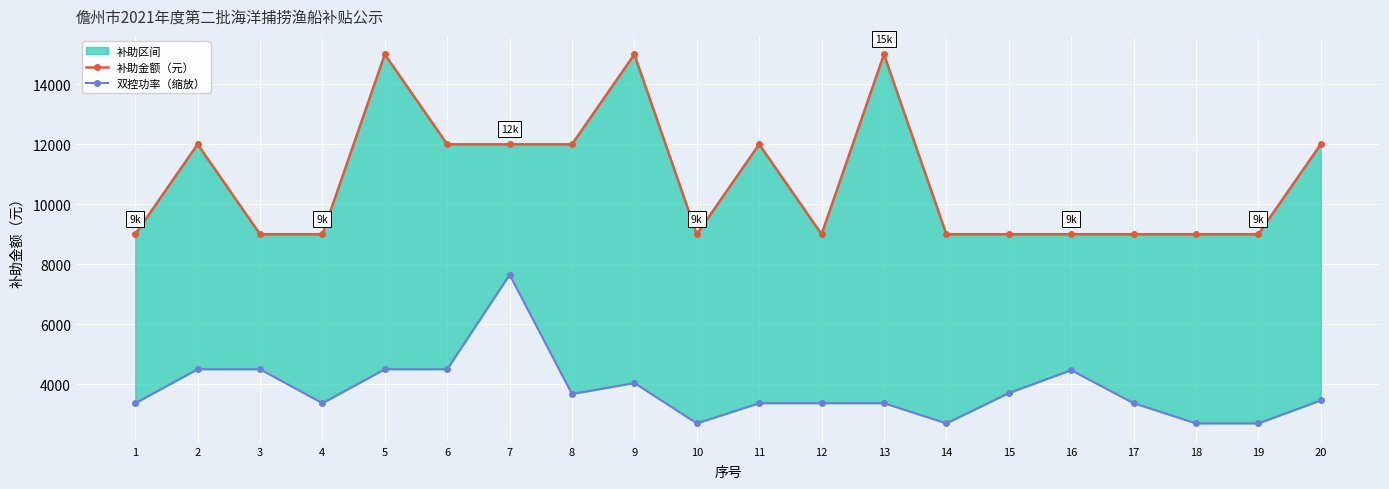

Where is the first local maximum for 补助金额（元）?

2